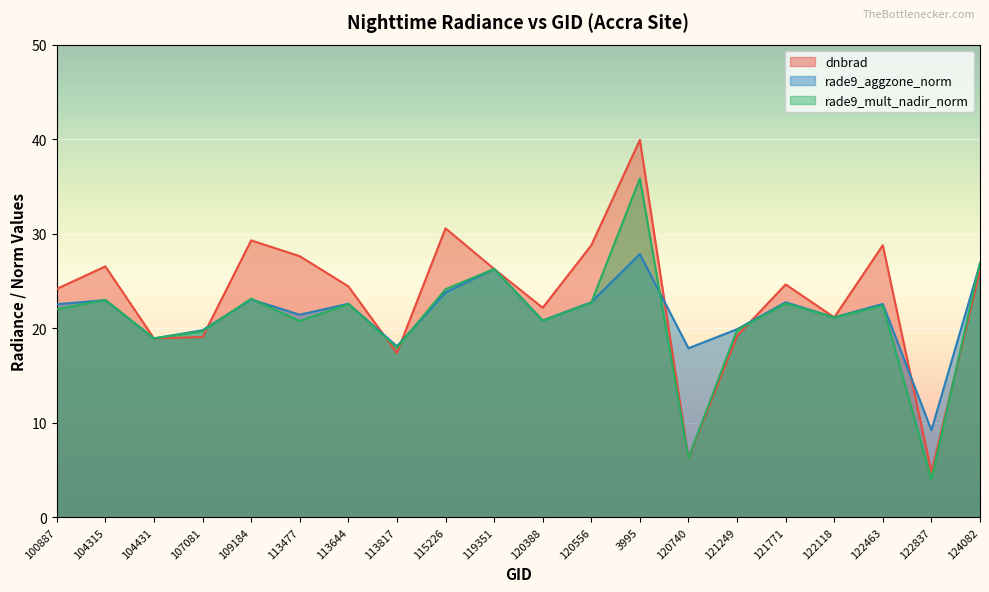

Which series has the widest spread of values?

dnbrad